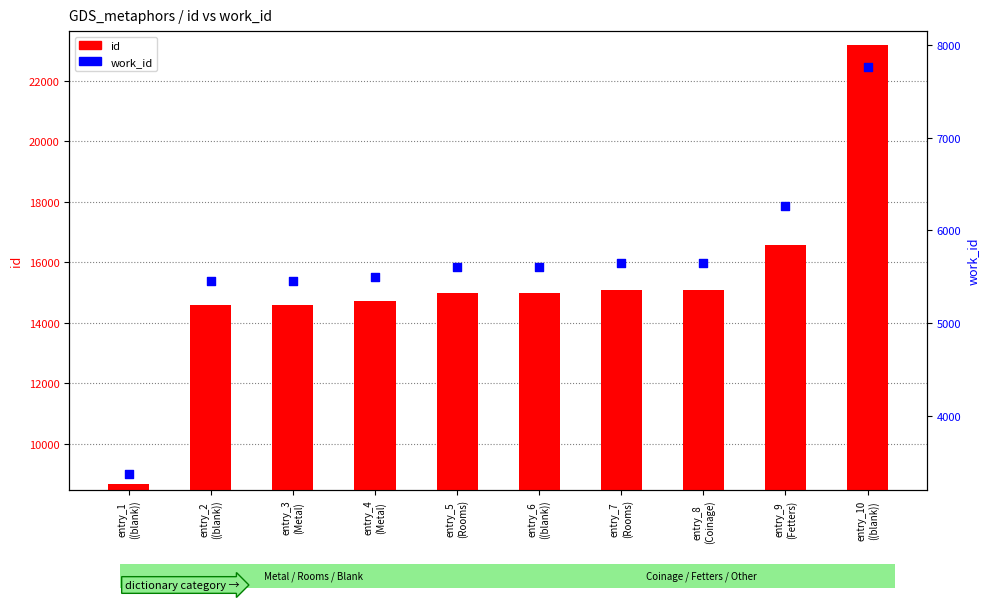

What are all the series names shown in the legend?

id, work_id